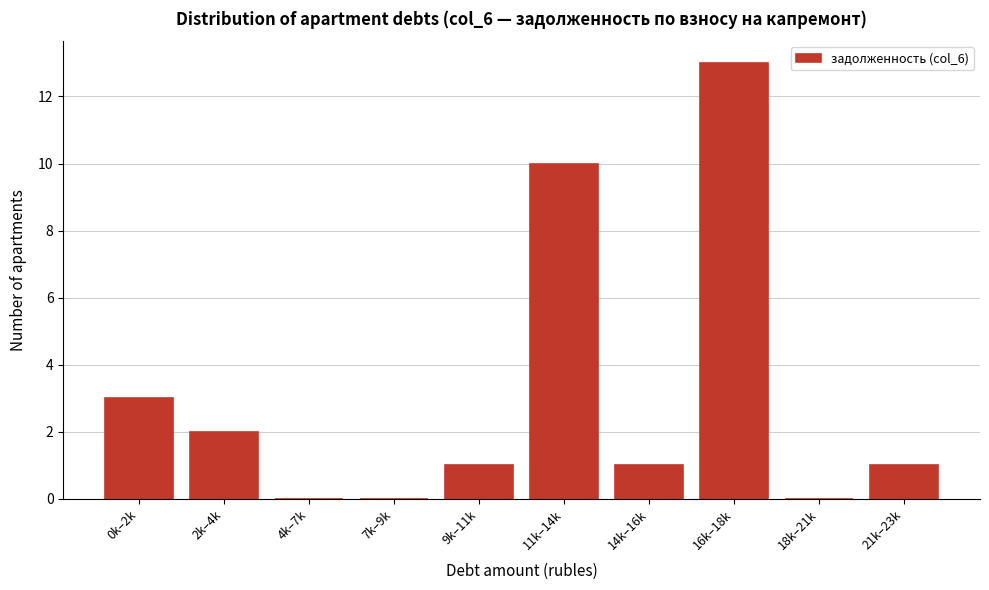

Reading right to left, extract all data points from this chart.

21k–23k=1	18k–21k=0	16k–18k=13	14k–16k=1	11k–14k=10	9k–11k=1	7k–9k=0	4k–7k=0	2k–4k=2	0k–2k=3